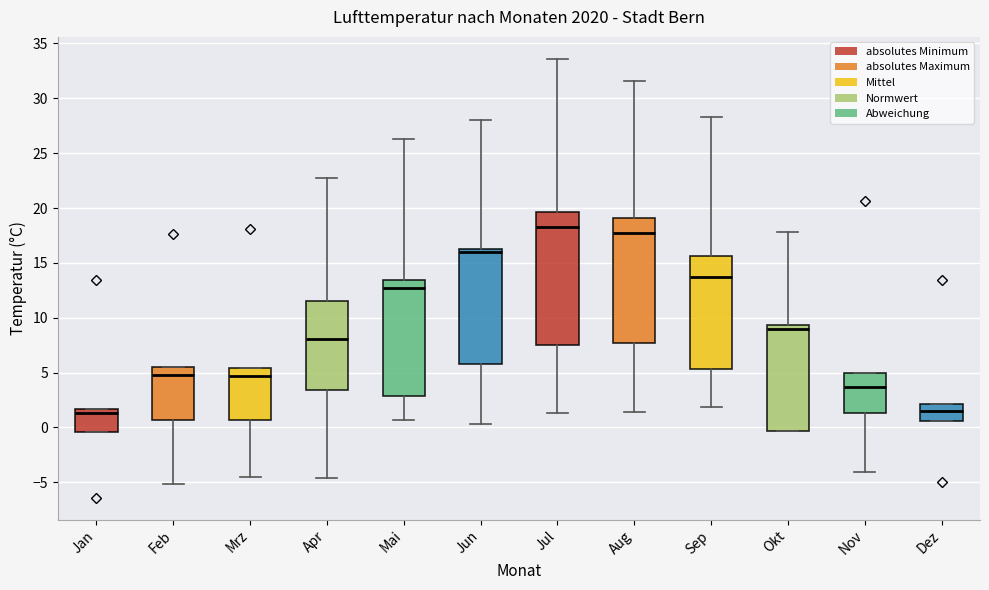

Where does the median line of the box for Aug sit on the y-axis? The values are not printed on the chart, so give them approximately, as read against the axis.

17.5